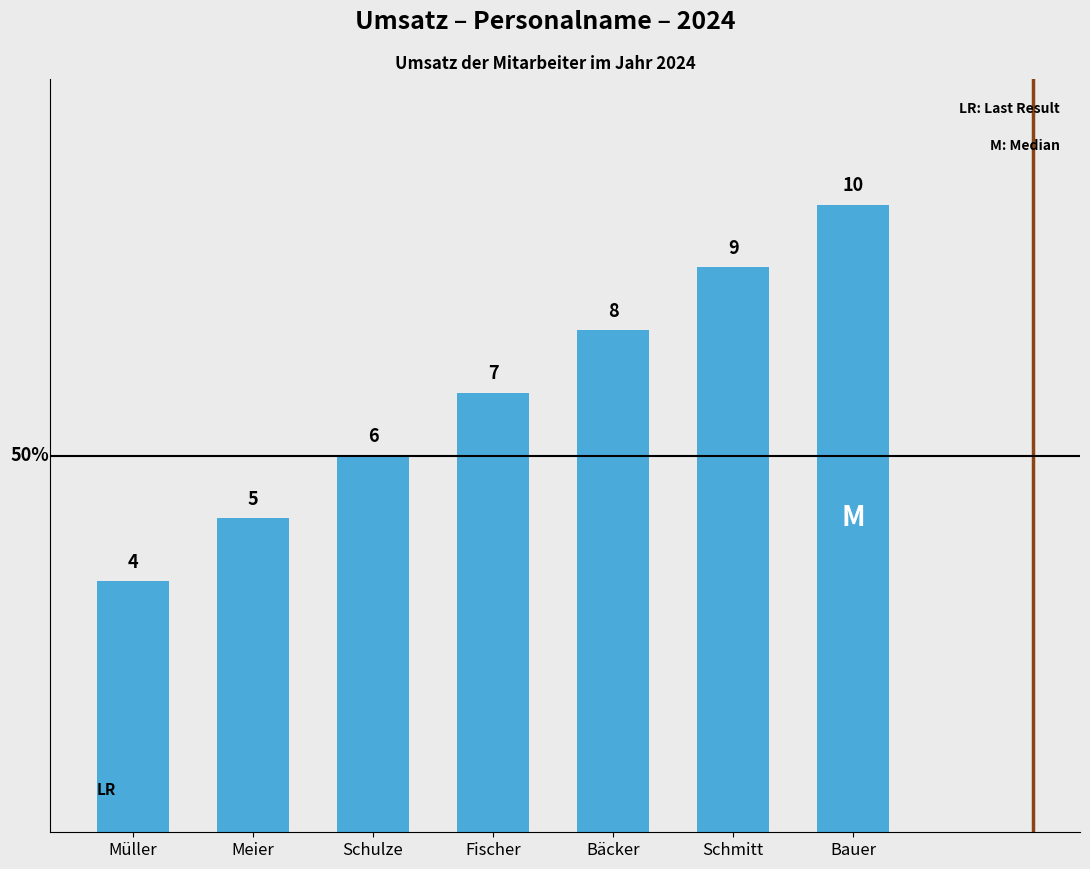

How many data points does each series have?

7